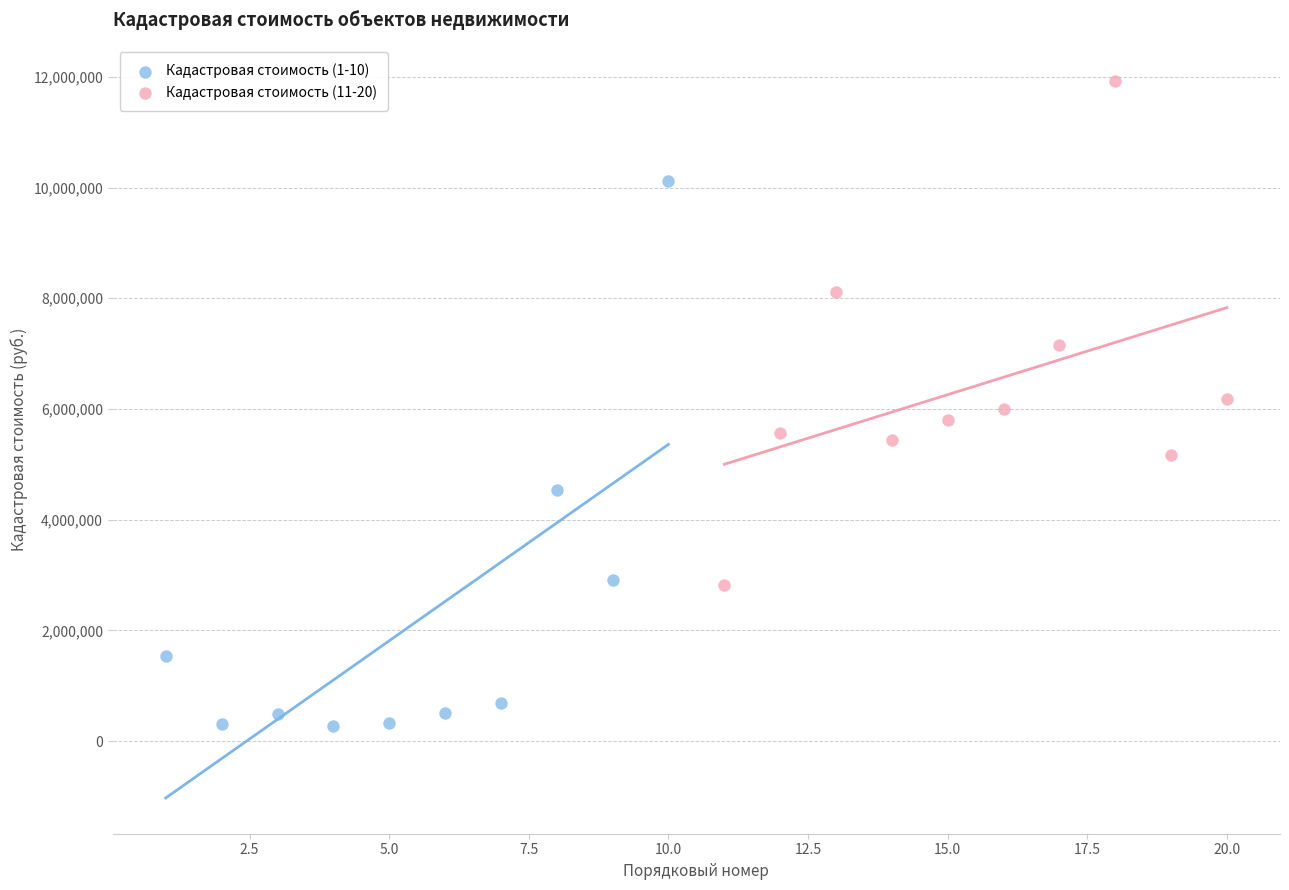

Which series has the widest spread of Y values?

Кадастровая стоимость (1-10)